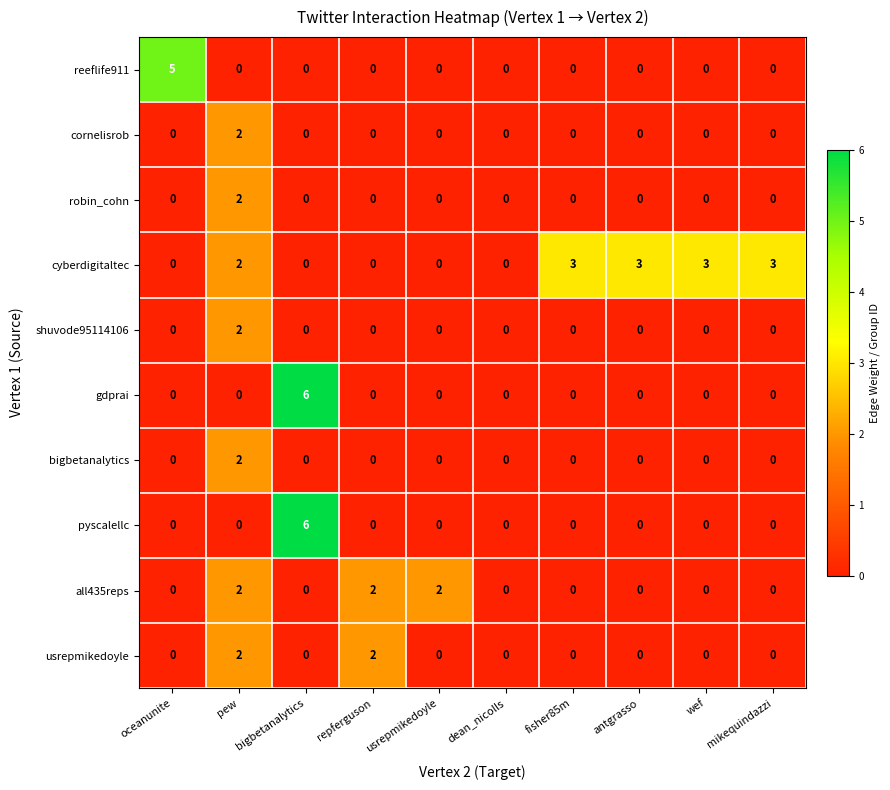

The gdprai series shows -4 at pew. True or false?

False